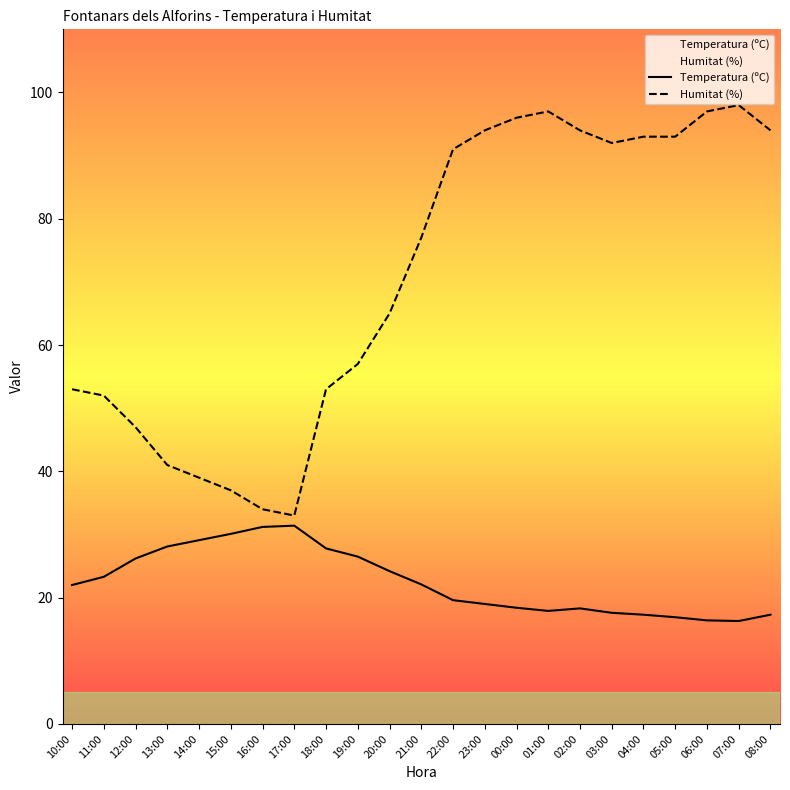

Does the chart have visible grid lines?

No